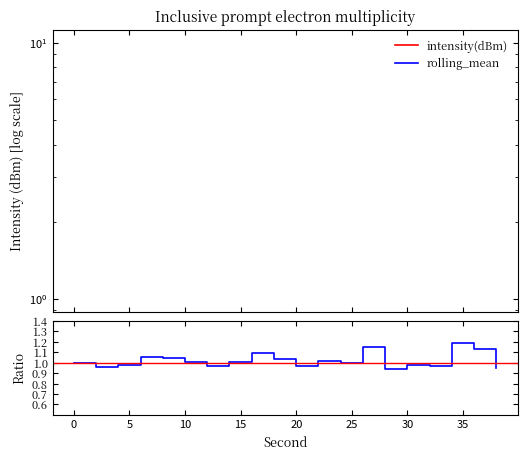

Rank the series at 4 from highest to lowest value.

intensity(dBm), rolling_mean